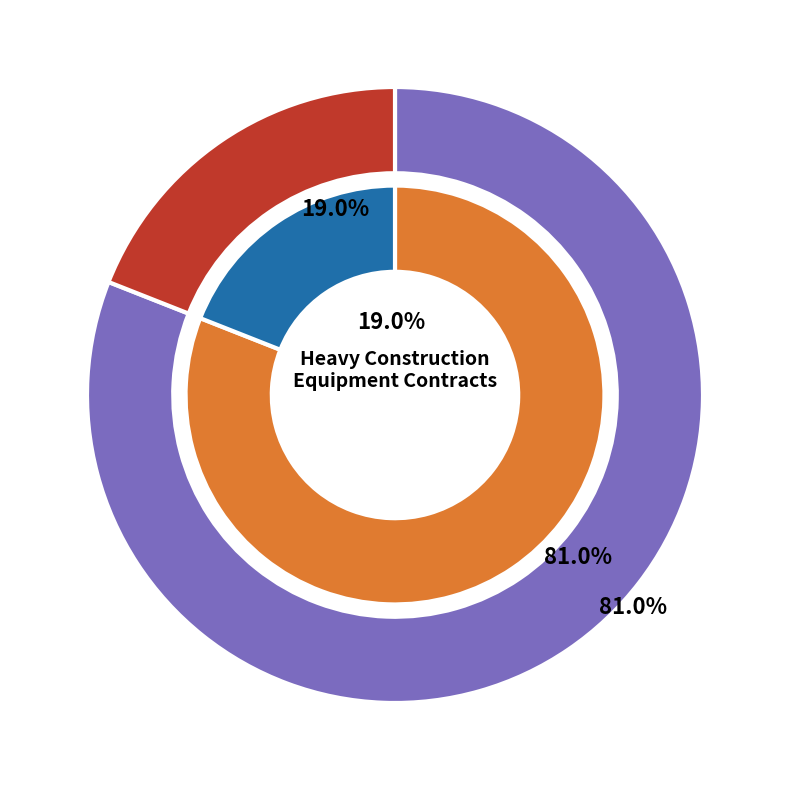

Approximately how many times larger is the value at PO902148 compared to PO901433?

0.2